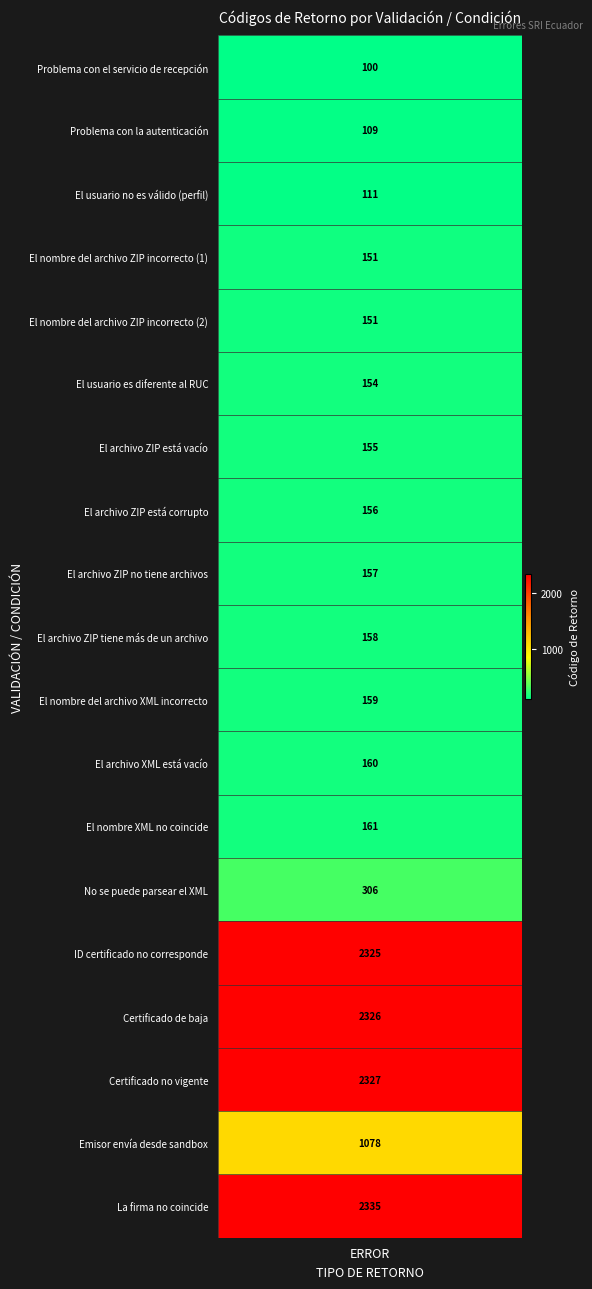

What value does the data have at 6, to the nearest 10?

160